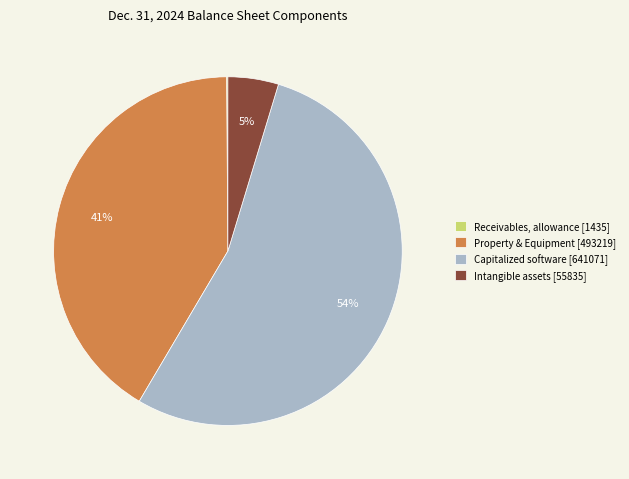

To the nearest percent, what percentage of the pie is Capitalized software [641071]?

54%